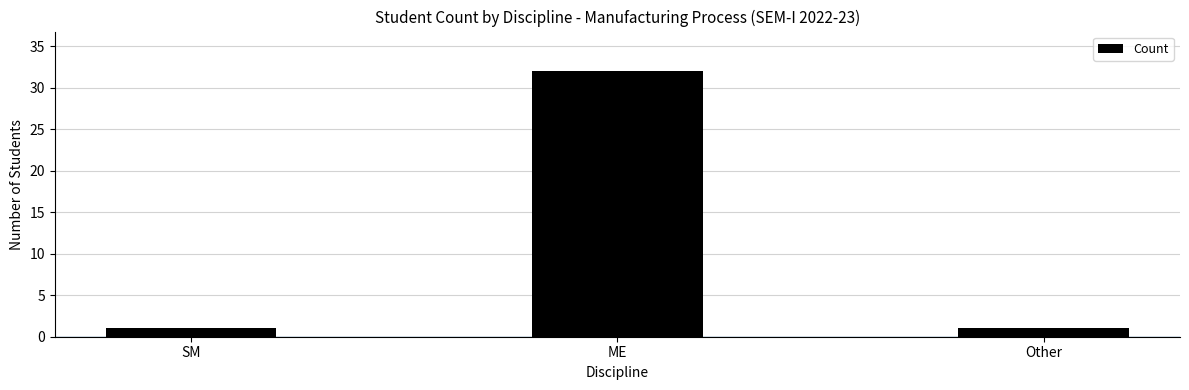

Which label corresponds to the largest value in the chart?

ME